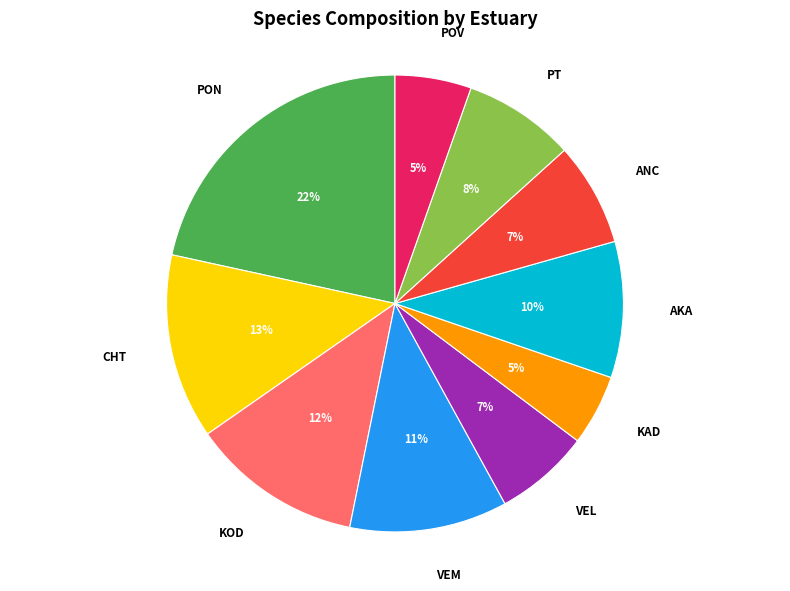

Does CHT represent more than half of the total?

No